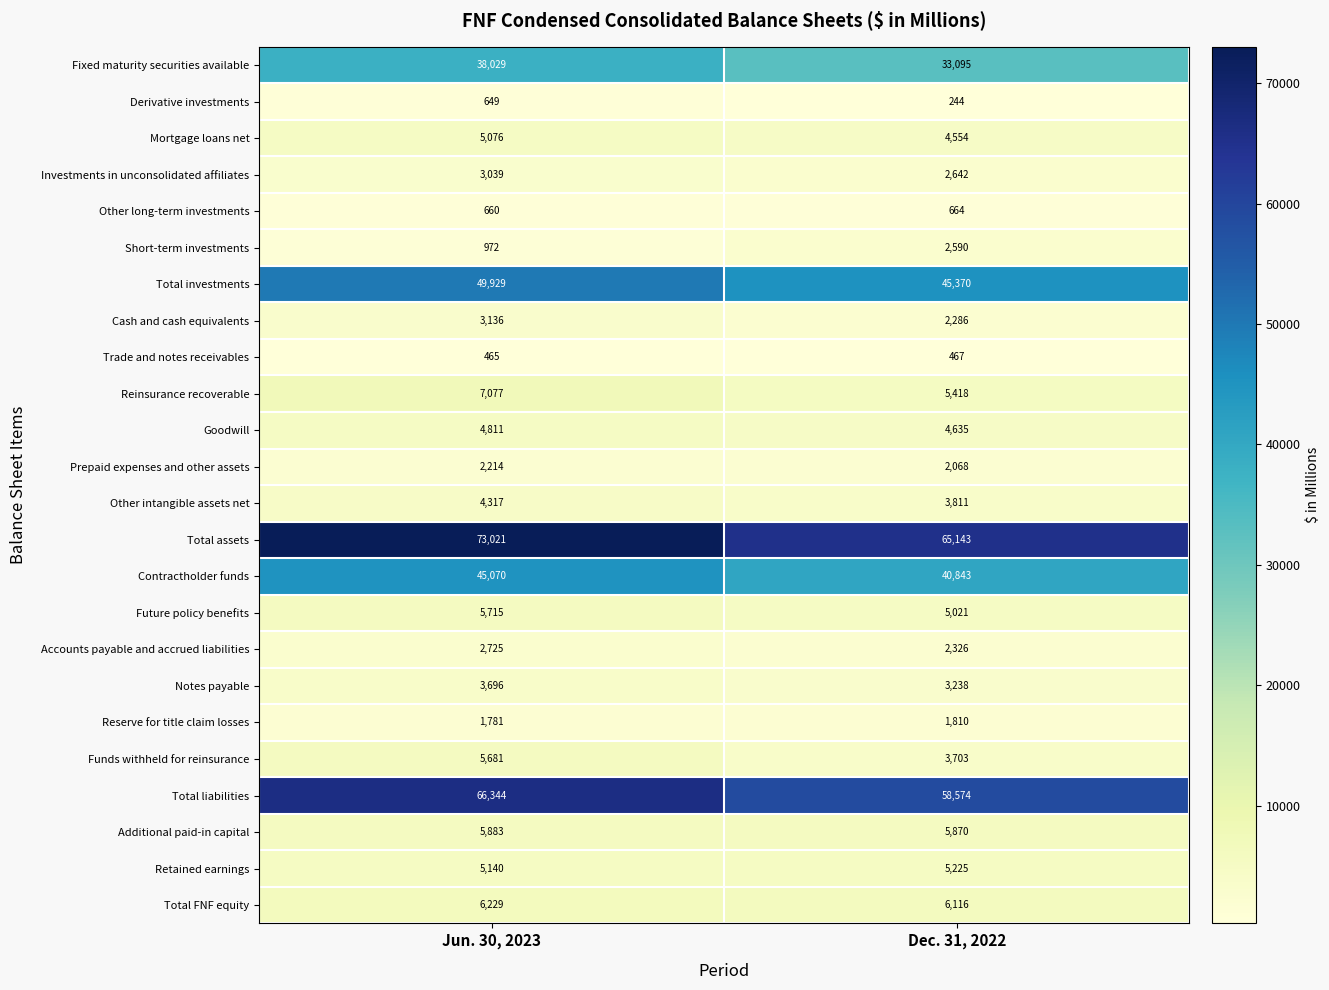

What is the sum of the Trade and notes receivables values at Jun. 30, 2023 and Dec. 31, 2022?

932